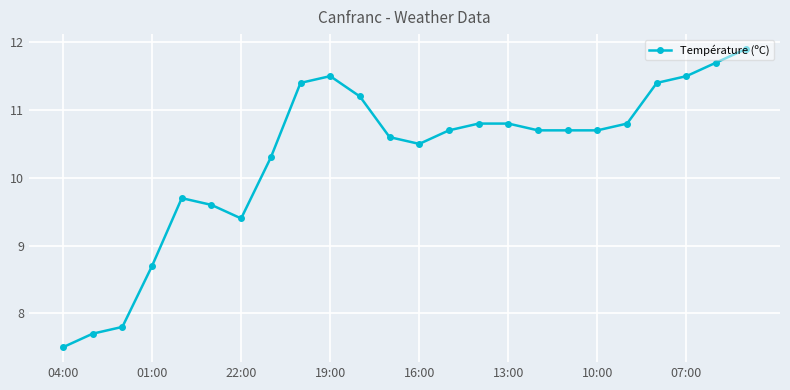

True or false: the data has more than 0 interior local peaks.

True